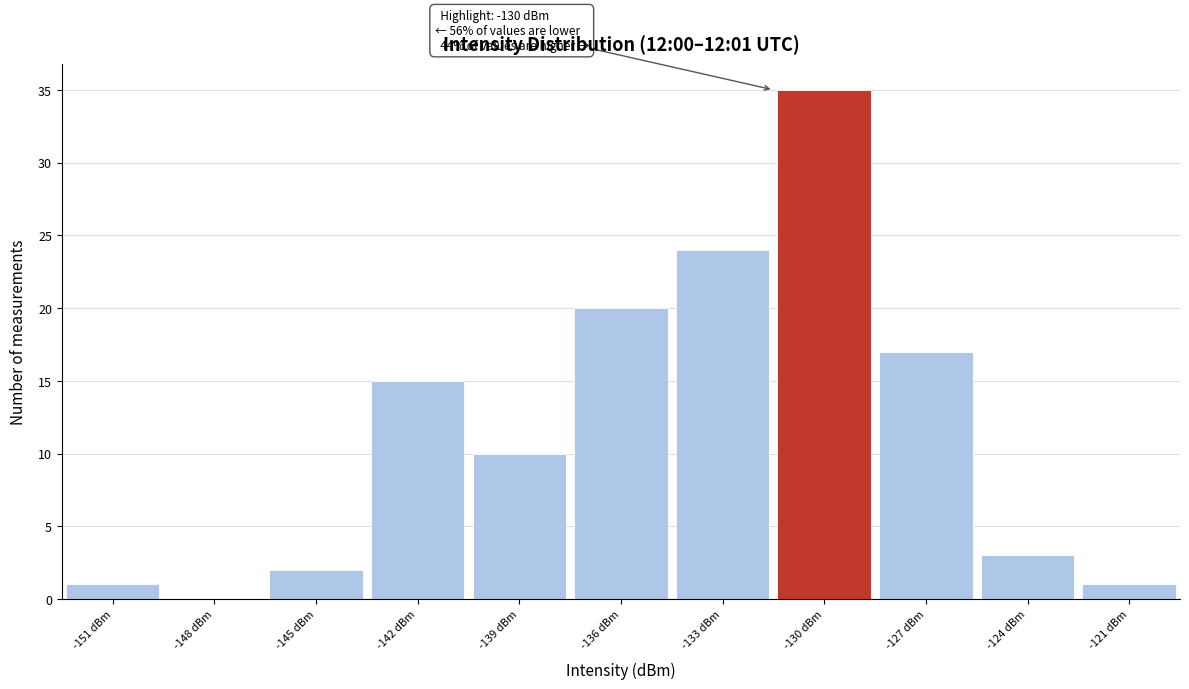

Reading left to right, list all the values displayed in this chart.

-151 dBm=1	-148 dBm=0	-145 dBm=2	-142 dBm=15	-139 dBm=10	-136 dBm=20	-133 dBm=24	-130 dBm=35	-127 dBm=17	-124 dBm=3	-121 dBm=1